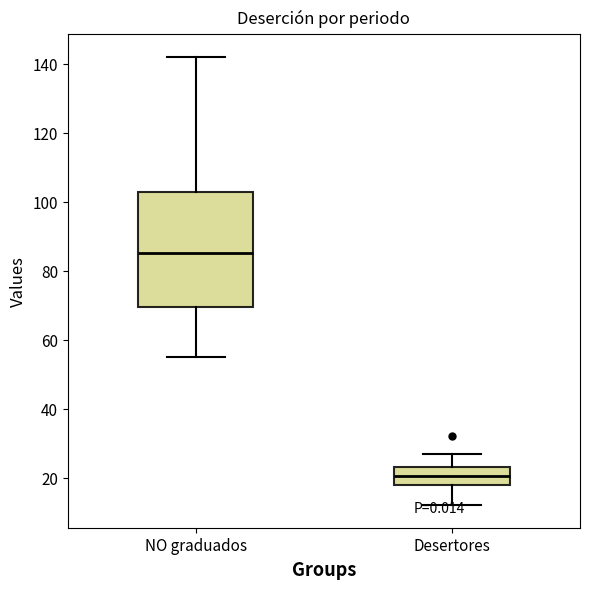

Where does the lower whisker of the box for Desertores end on the y-axis? The values are not printed on the chart, so give them approximately, as read against the axis.

12